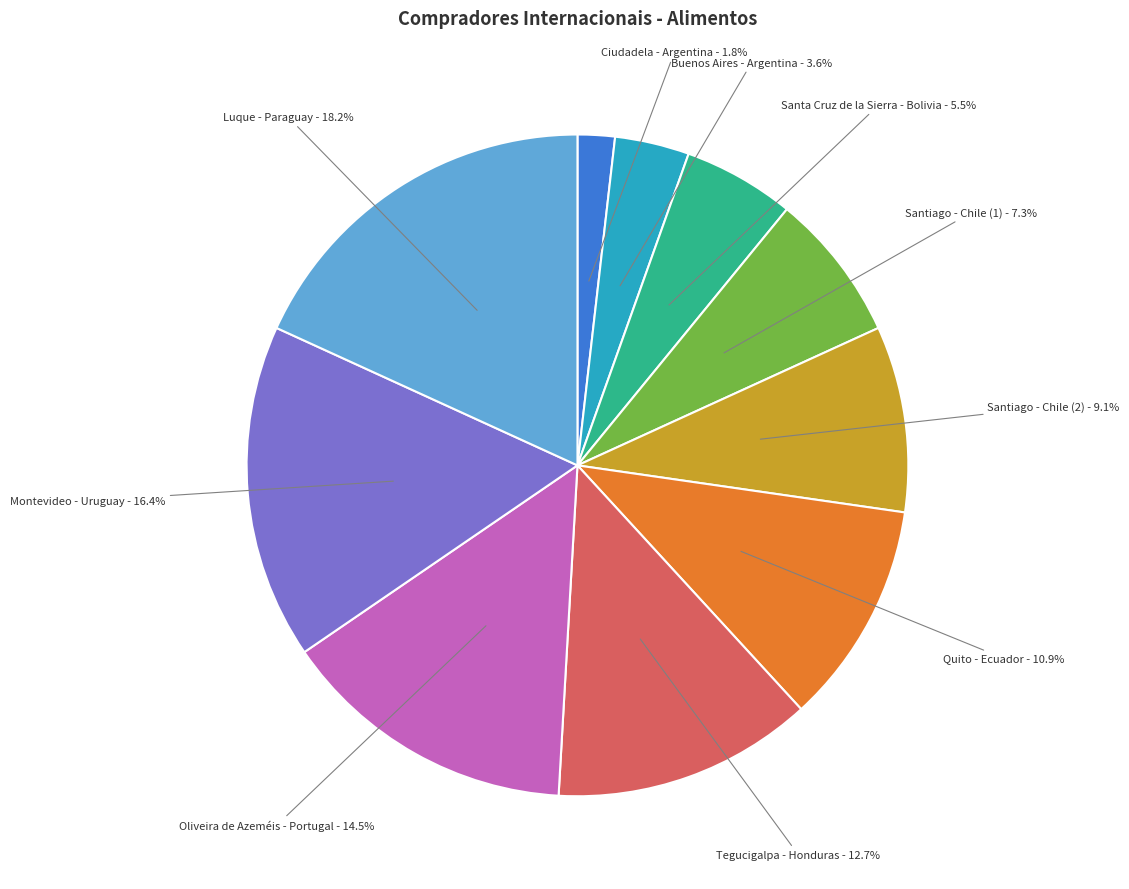

Count the number of slices in the pie.

10